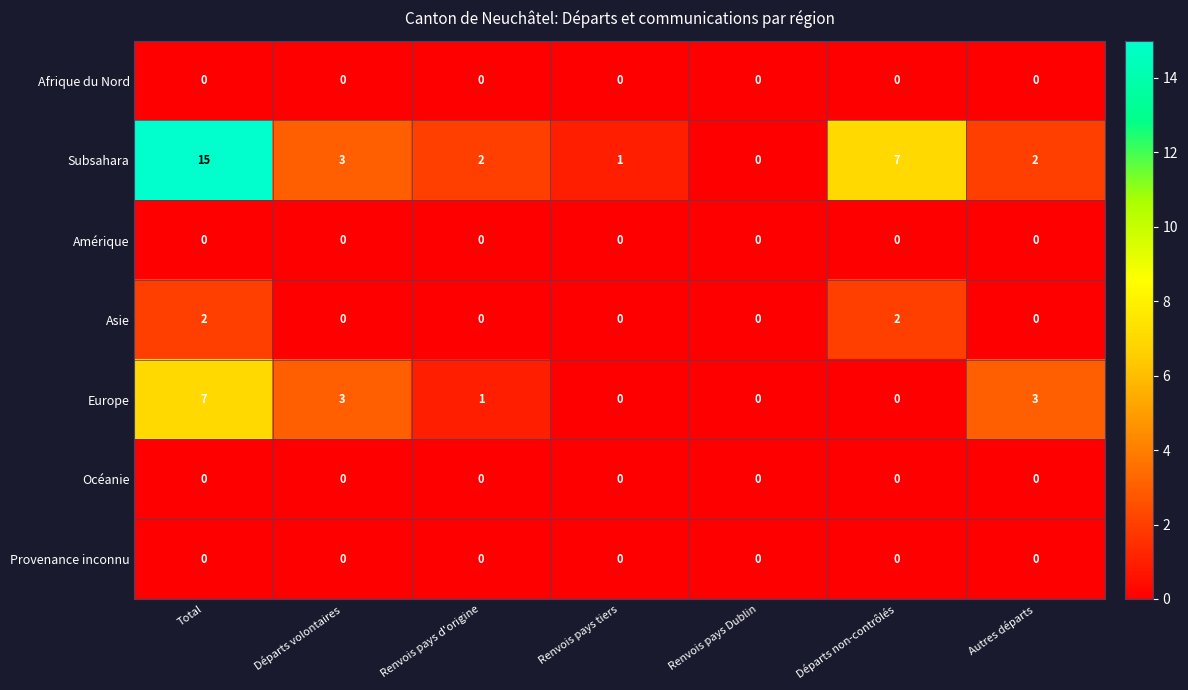

Read the Subsahara value at Départs volontaires, to the nearest 5.

5